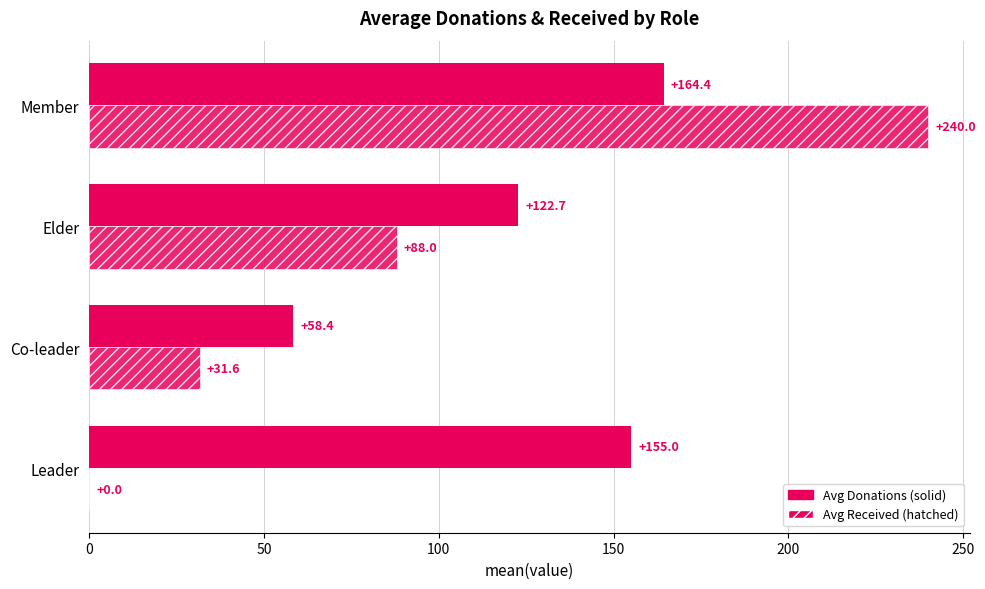

Is it true that Avg Received equals 31.6 at Co-leader?

True